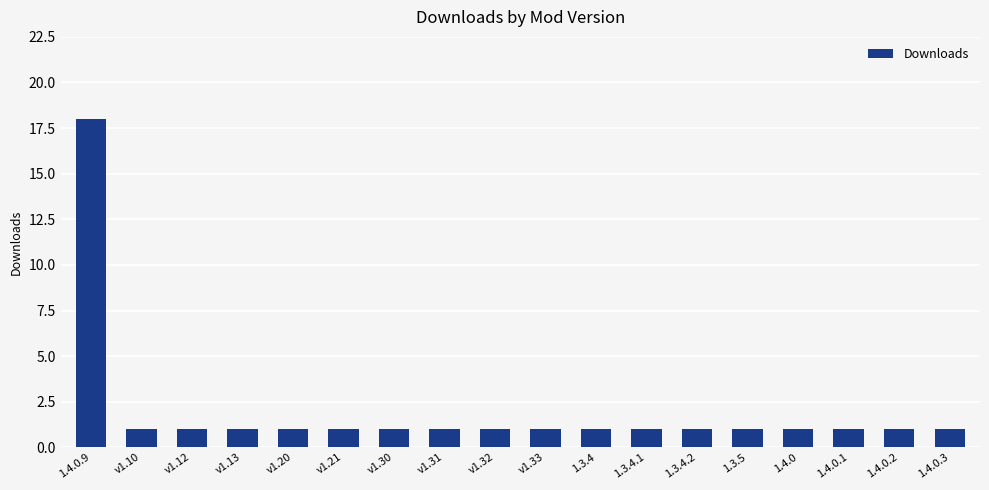

What is the greatest value displayed?

18